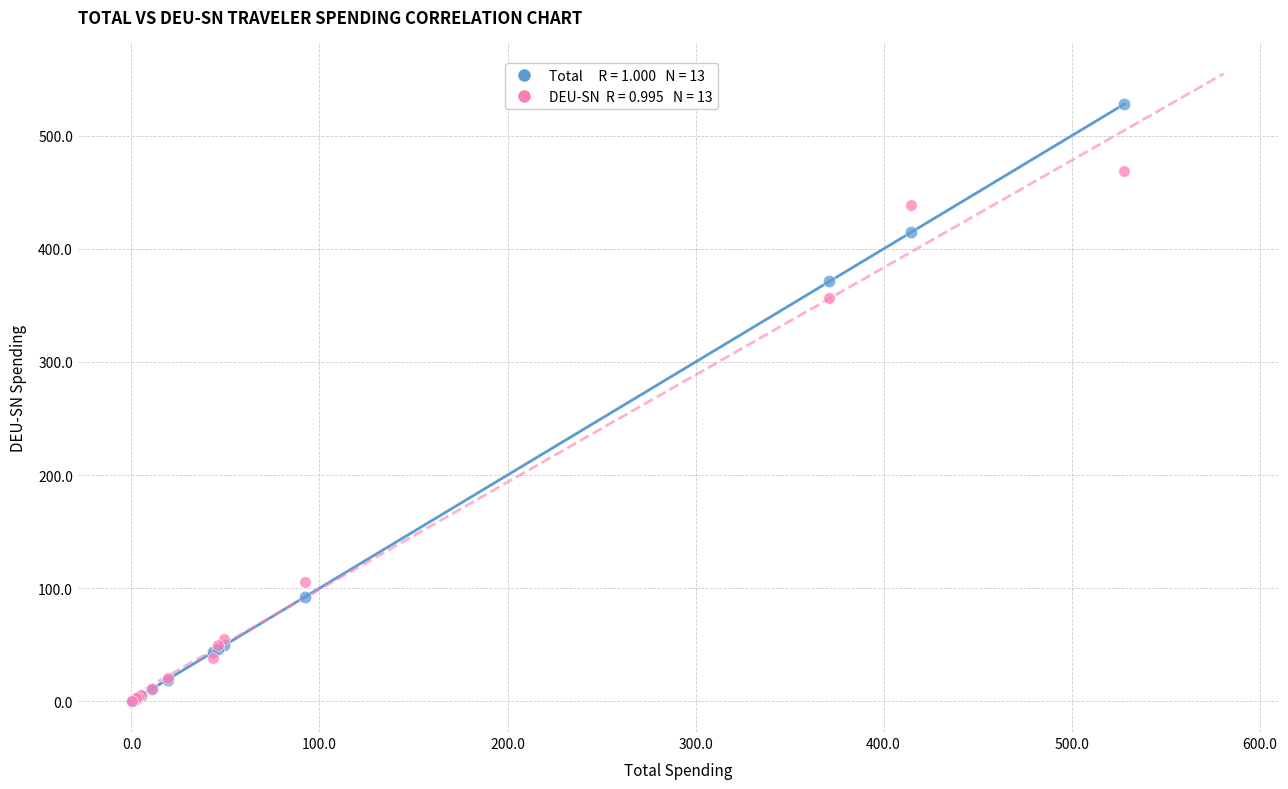

Across all series, what Y value is closest to 264?

356.8